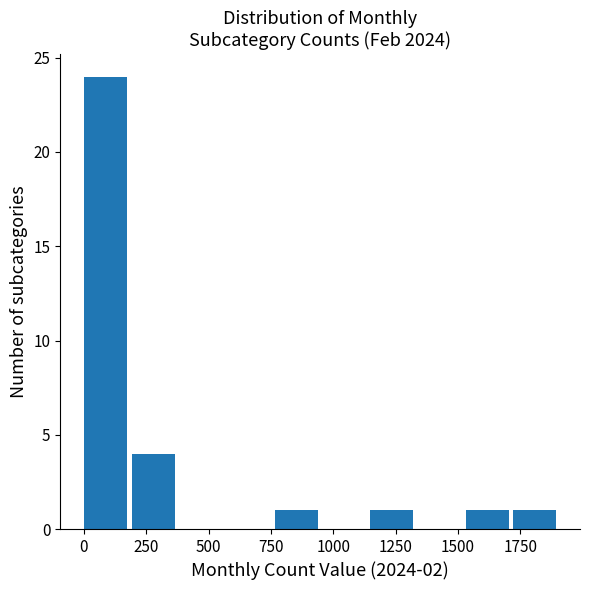

Around what value on the x-axis is the tallest bar? Give the approximate position of its centre, as read against the axis.

100